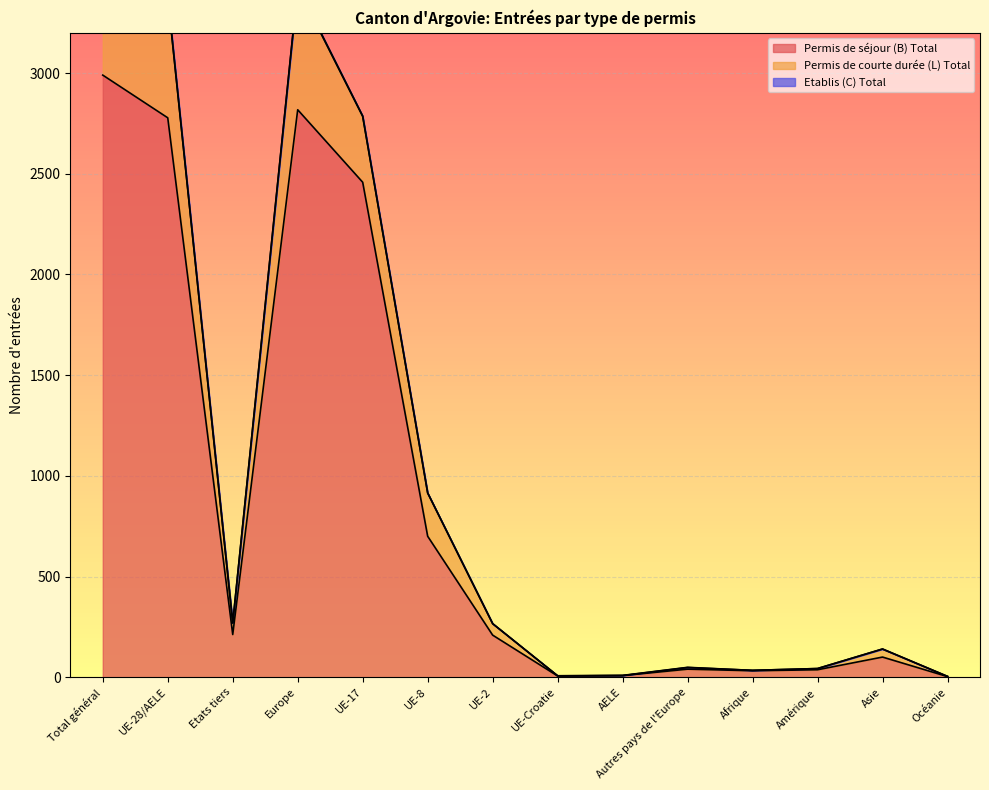

What position from the right is Europe?

11